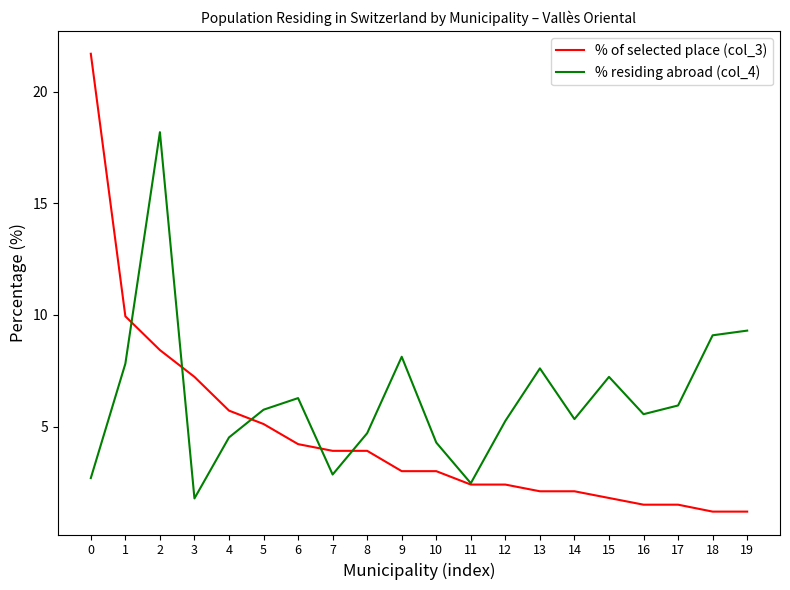

At how many categories does at least one series exceed 7?

9